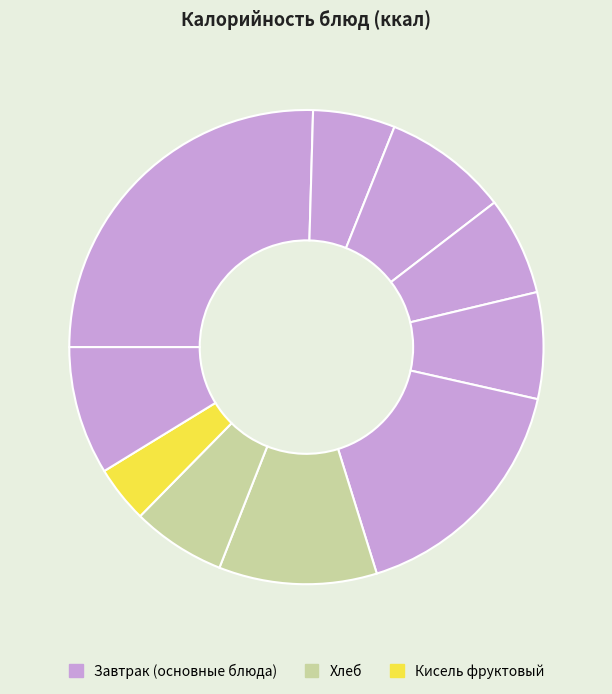

Count the number of slices in the pie.

10